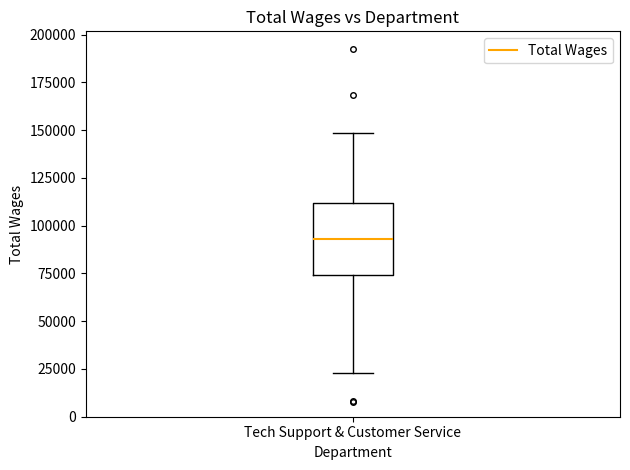

Transcribe this box plot: give where the median line is, the range the box spans, and where the two whiskers end, as read against the y-axis. The values are not printed on the chart, so give them approximately, as read against the axis.

median 95000, box 75000 to 110000, whiskers 25000 to 150000